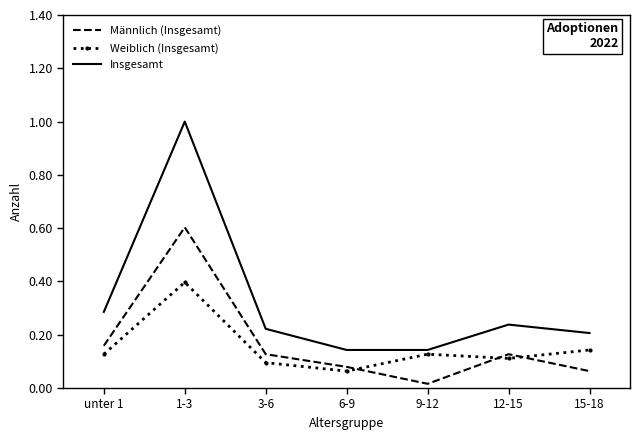

Which series has the widest spread of values?

Insgesamt